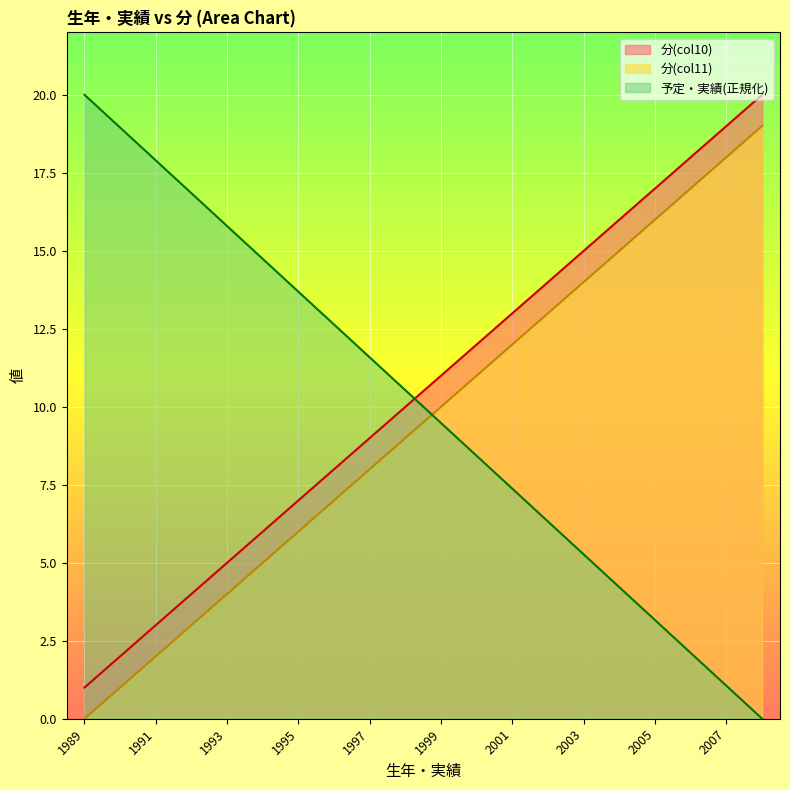

Rank the series at 1992 from highest to lowest value.

予定・実績, 分(col10), 分(col11)